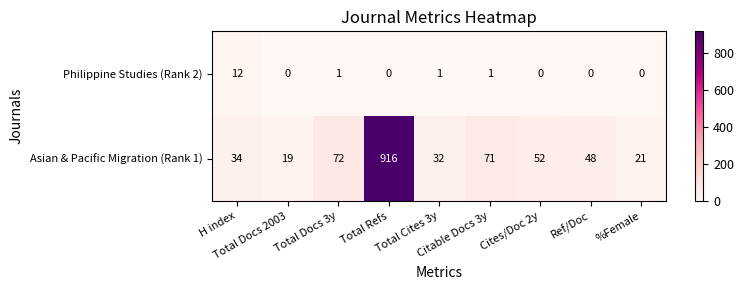

Which series has the widest spread of values?

Asian & Pacific Migration (Rank 1)